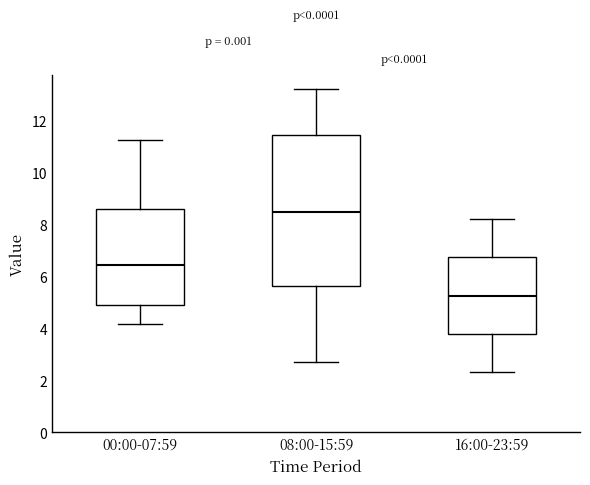

Which box has the highest median line?

08:00-15:59